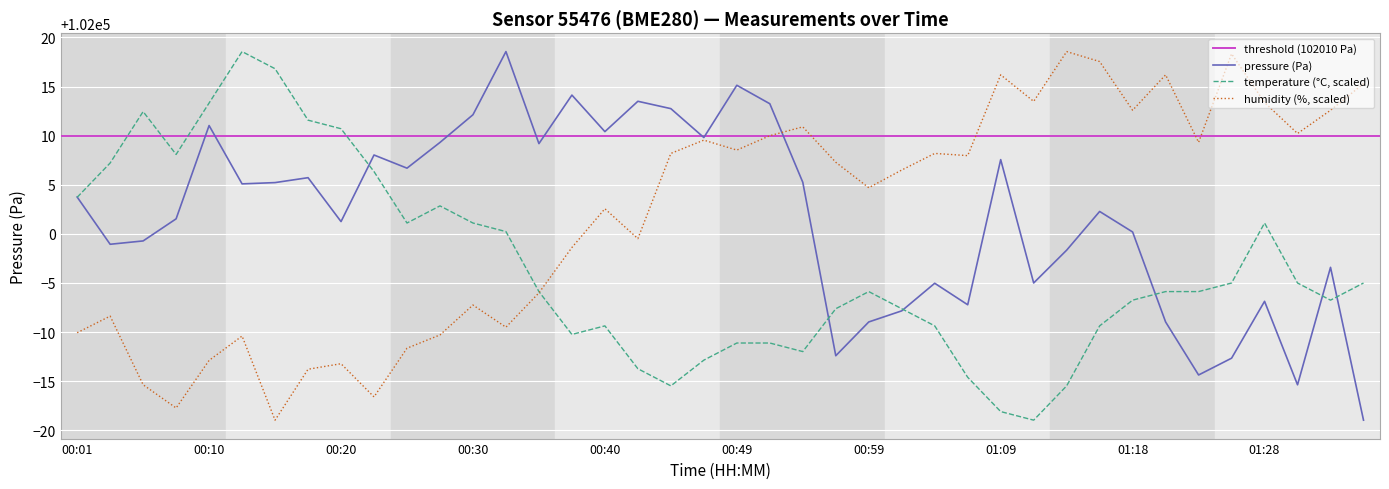

How many interior local valleys does the temperature series have?

7